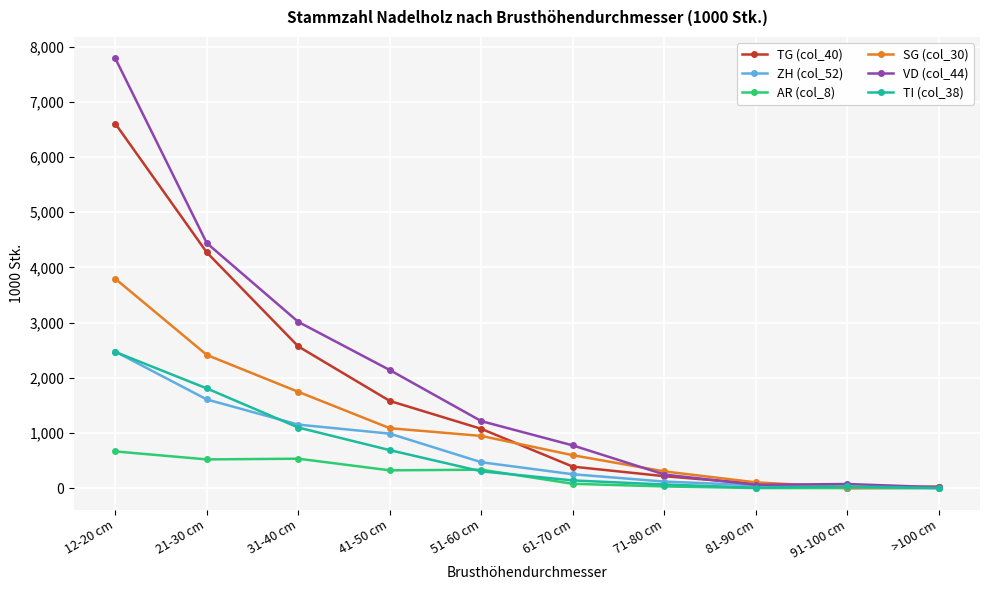

What is the label of the 1st point from the right?

>100 cm